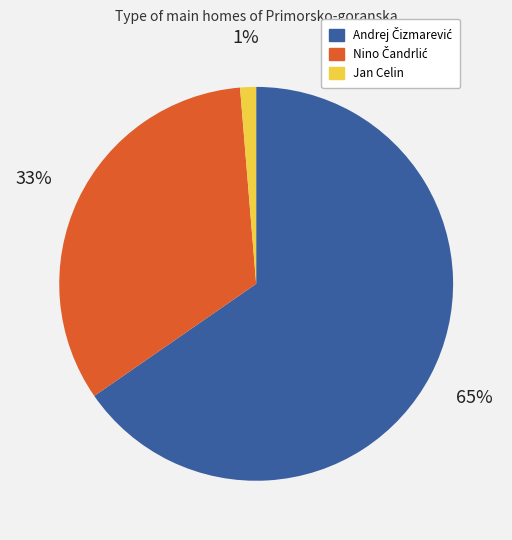

Is there a majority slice in this chart?

Yes